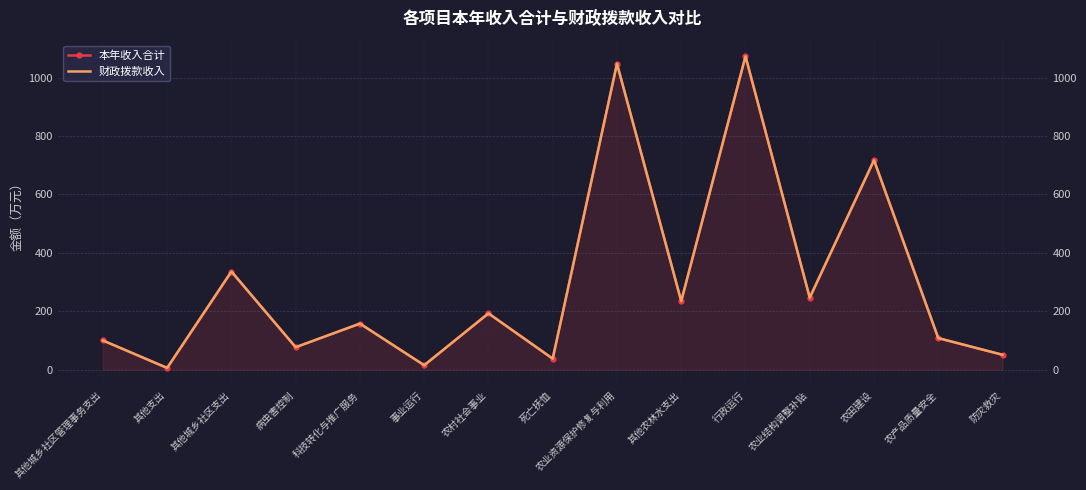

How many interior local peaks does the 财政拨款收入 series have?

6